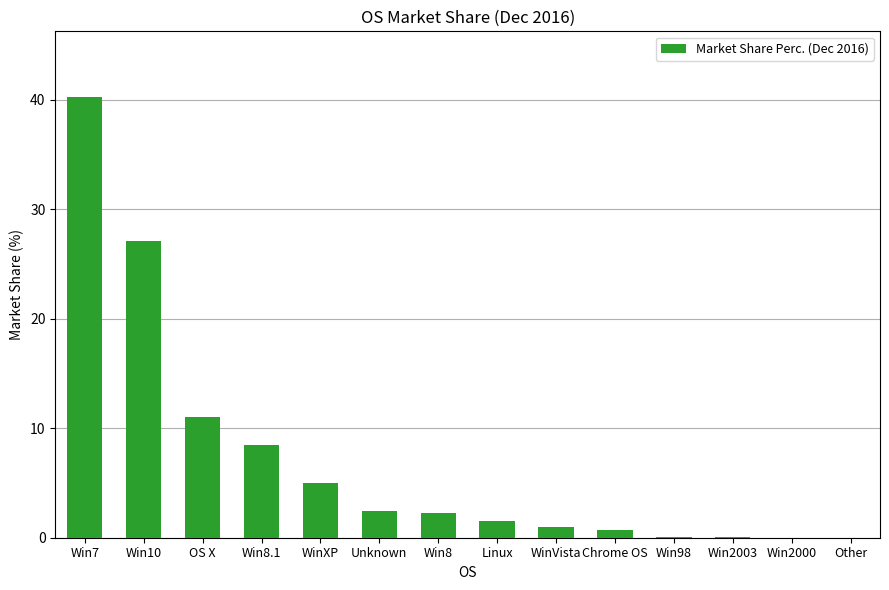

The value at Win10 is 12.1. True or false?

False